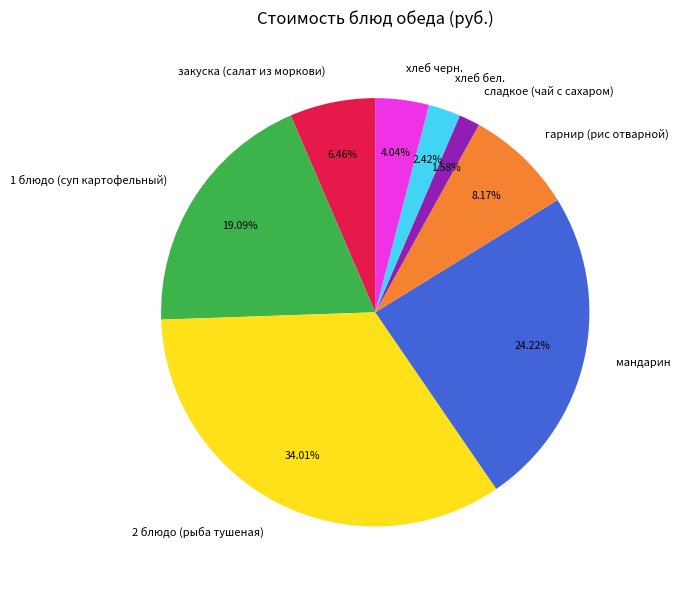

Combined, what portion of the pie is мандарин and 1 блюдо (суп картофельный)?

43.3%